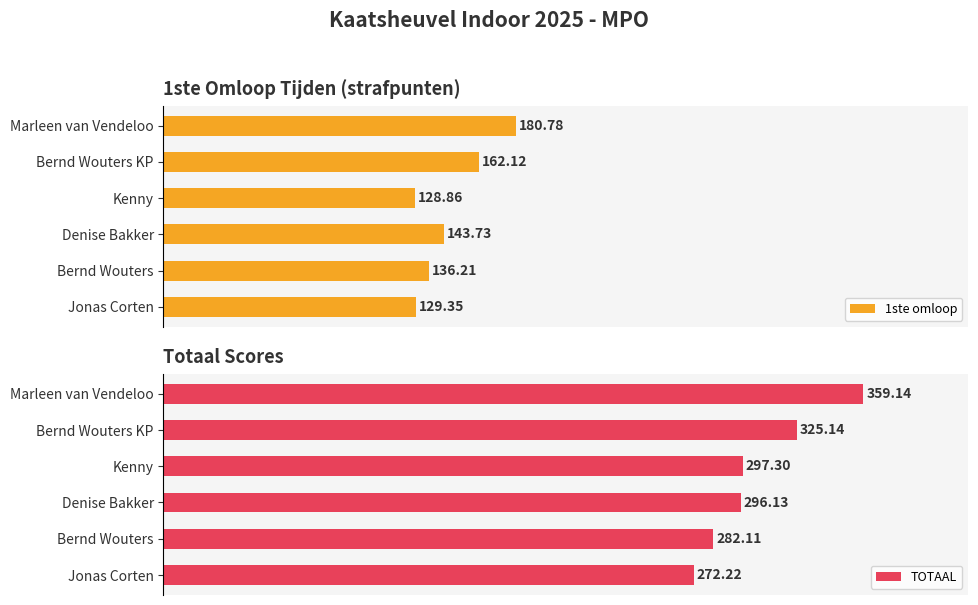

Reading left to right, list all the values displayed in this chart.

1ste omloop: 129.3	136.2	143.7	128.9	162.1	180.8
TOTAAL: 272.2	282.1	296.1	297.3	325.1	359.1